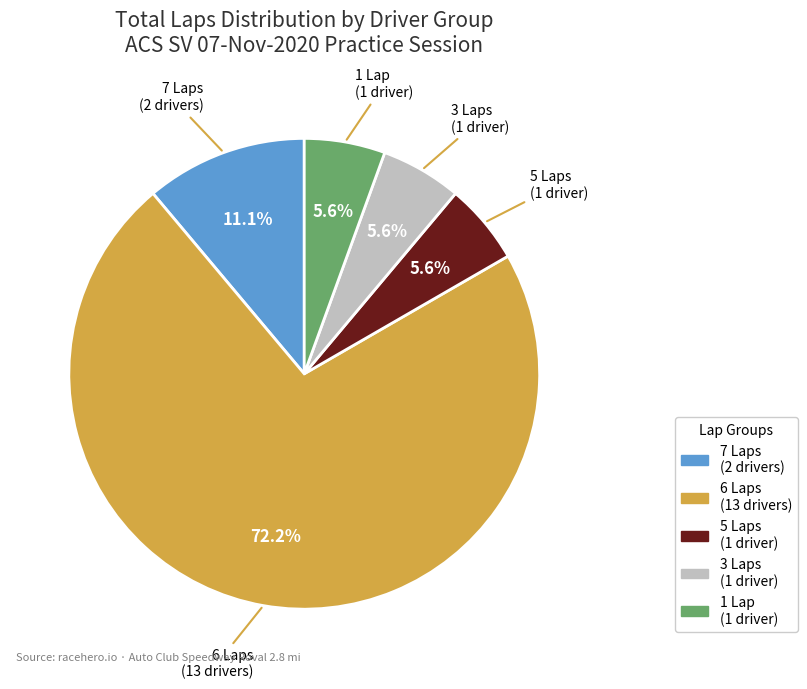

What is the ratio of the value at 5 Laps (1 driver) to the value at 1 Lap (1 driver)?

1.0